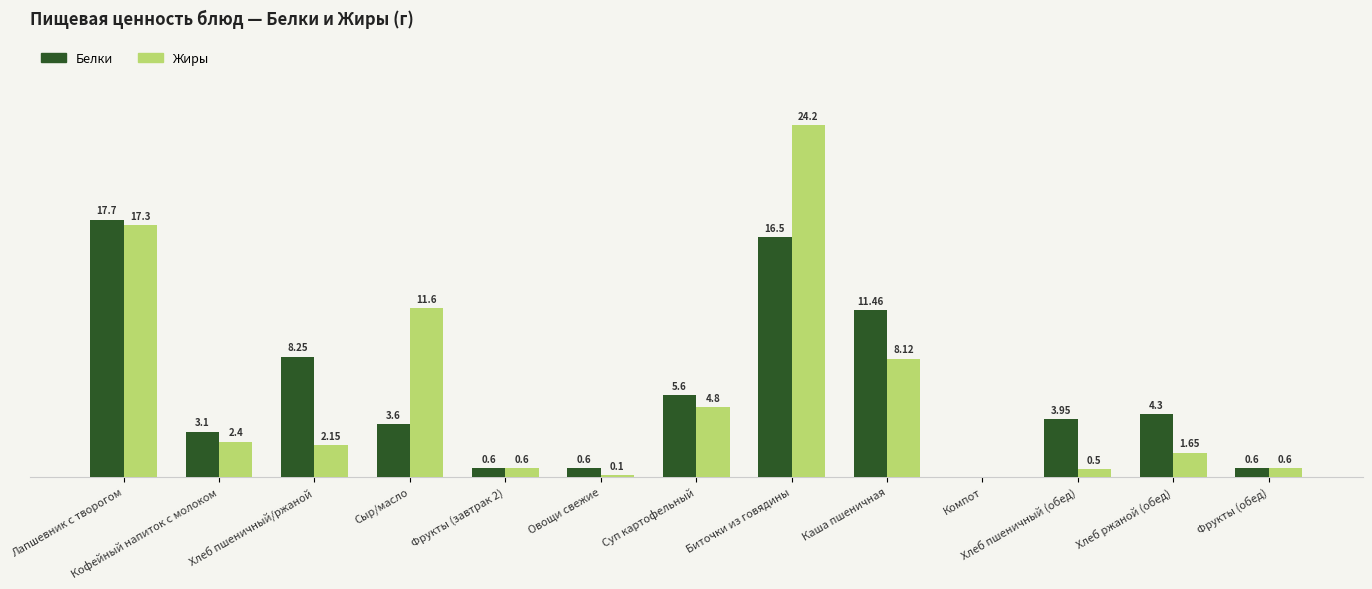

Which series has the widest spread of values?

Жиры